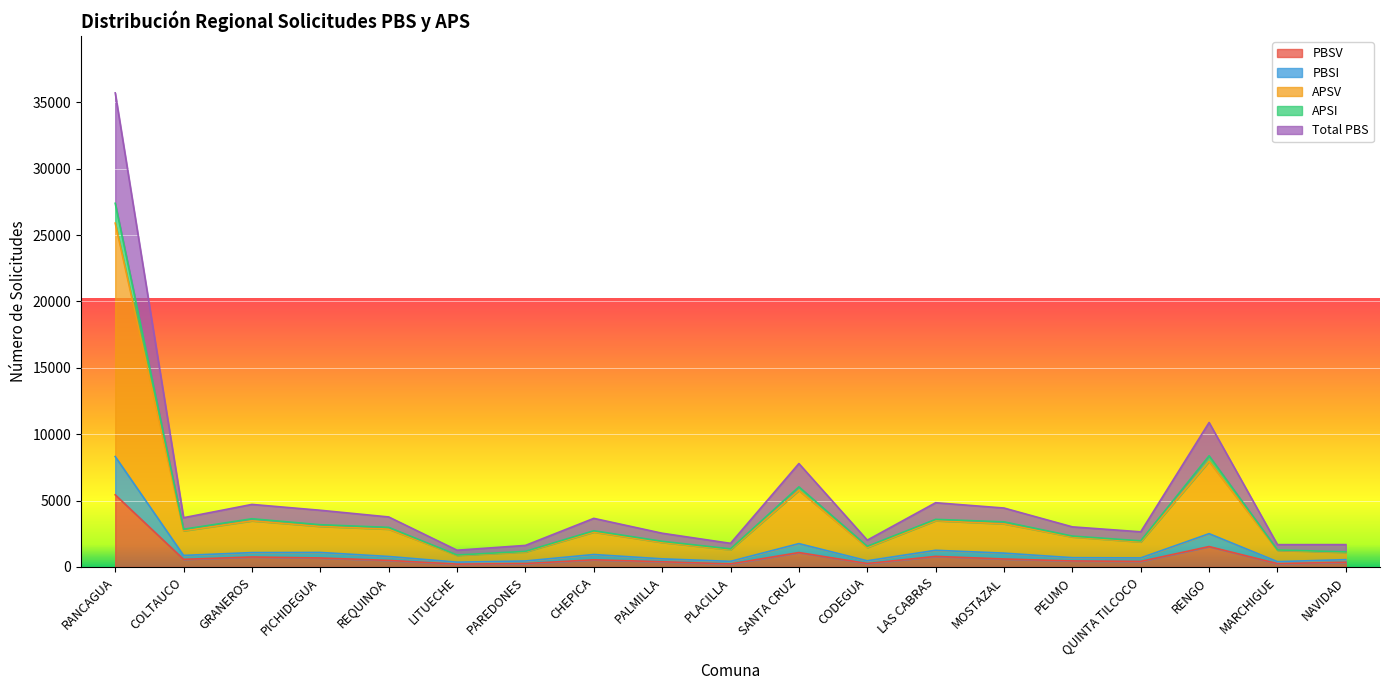

True or false: Total PBS and APSV cross at least once.

False